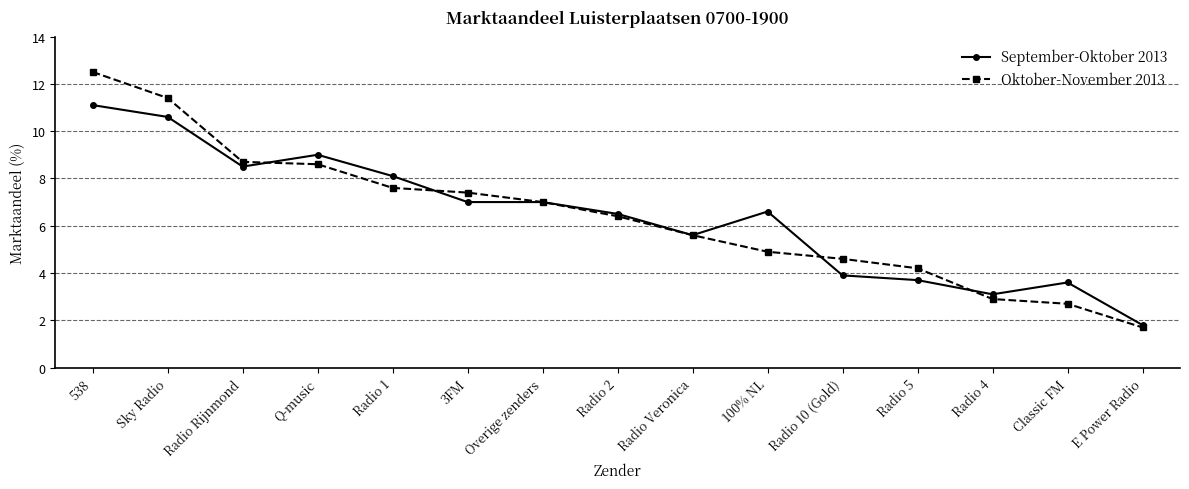

True or false: September-Oktober 2013 and Oktober-November 2013 intersect in this chart.

True